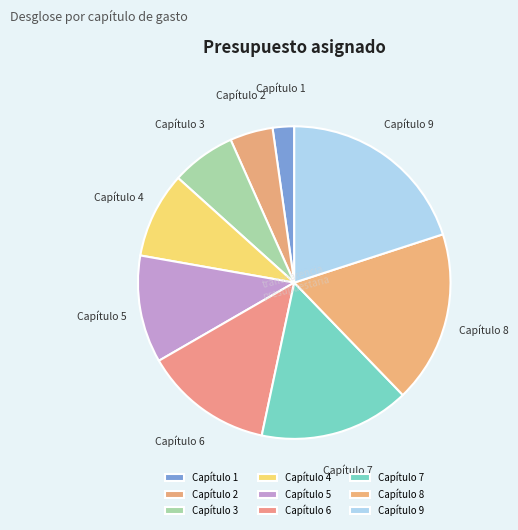

Count the number of slices in the pie.

9